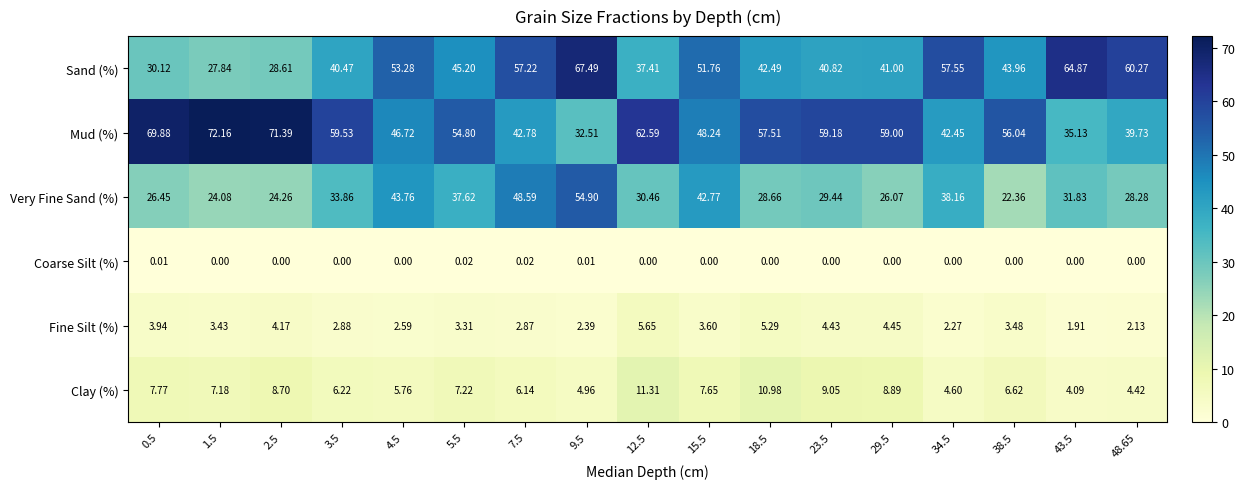

How many data points in Mud (%) are less than 56?

8